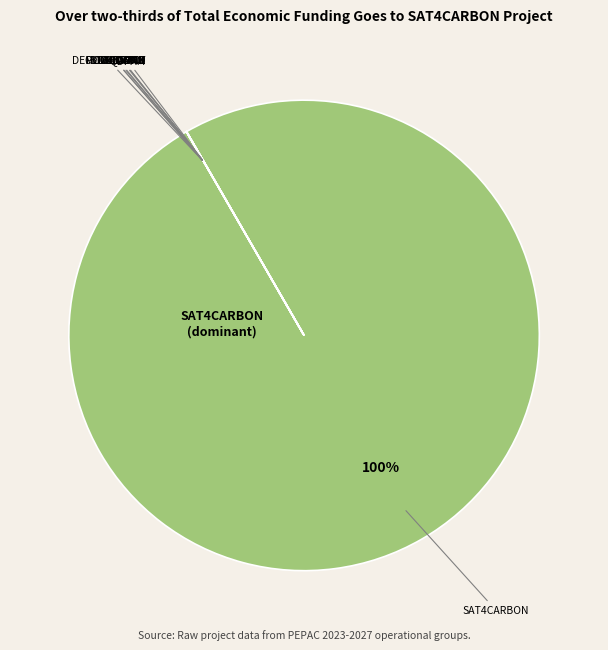

Which slice is the largest?

SAT4CARBON